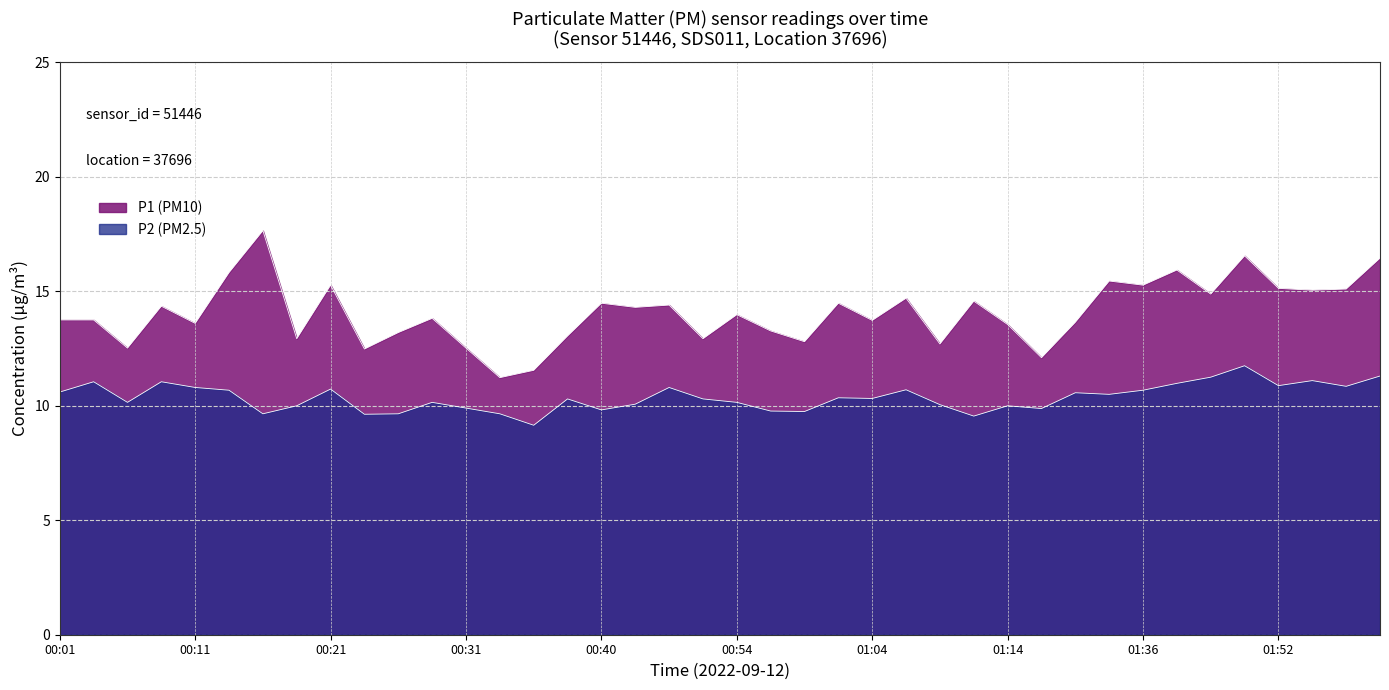

At 02:03, list the series in order from smallest to largest.

P2 (PM2.5), P1 (PM10)